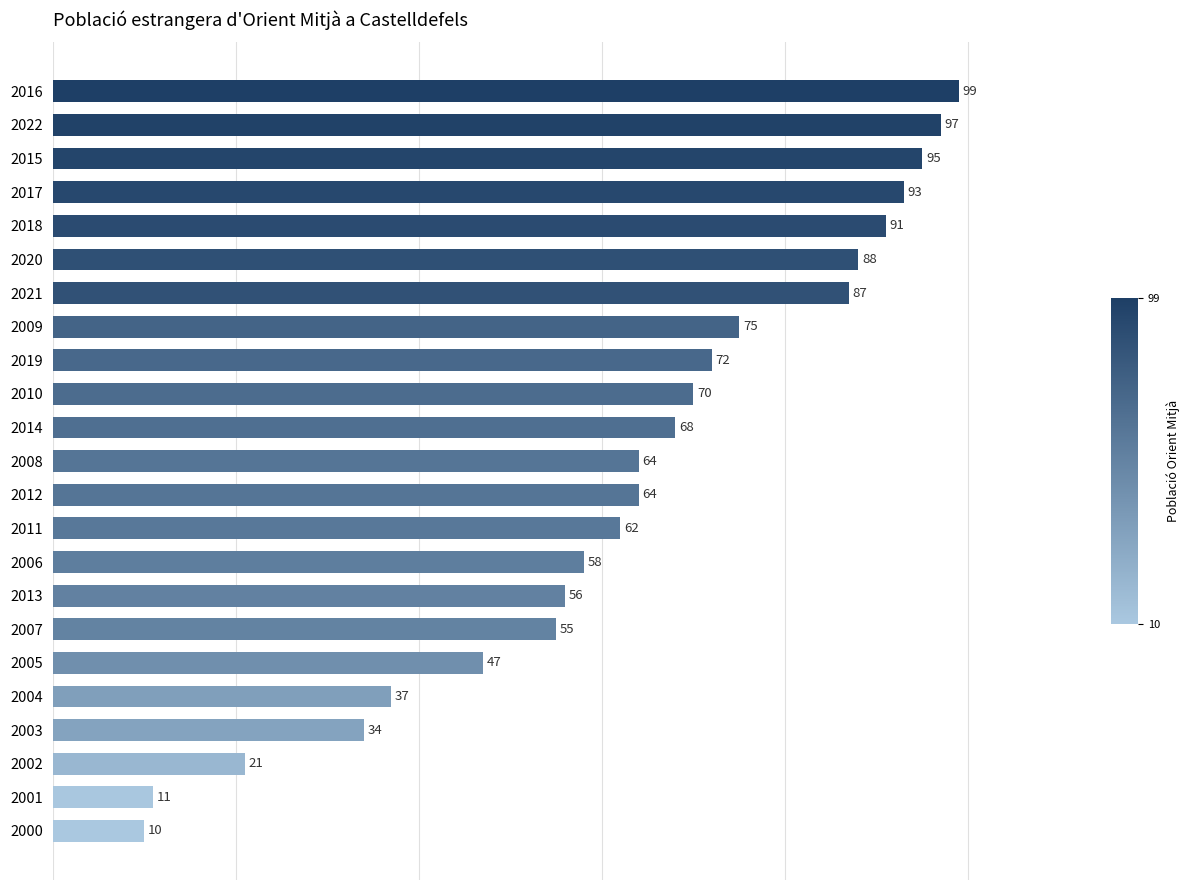

Which category has the highest value across all series?

2016